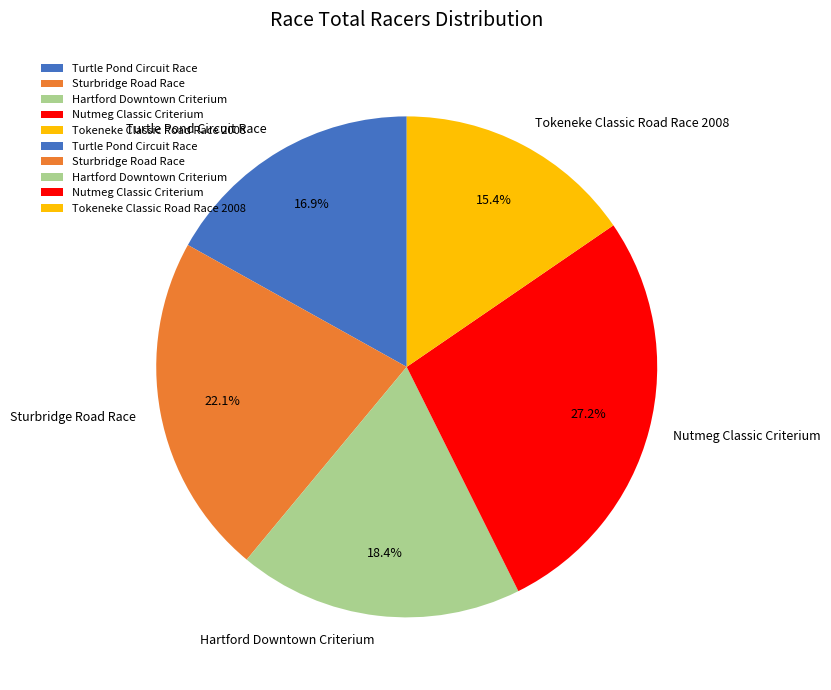

What is the ratio of the value at Hartford Downtown Criterium to the value at Turtle Pond Circuit Race?

1.1